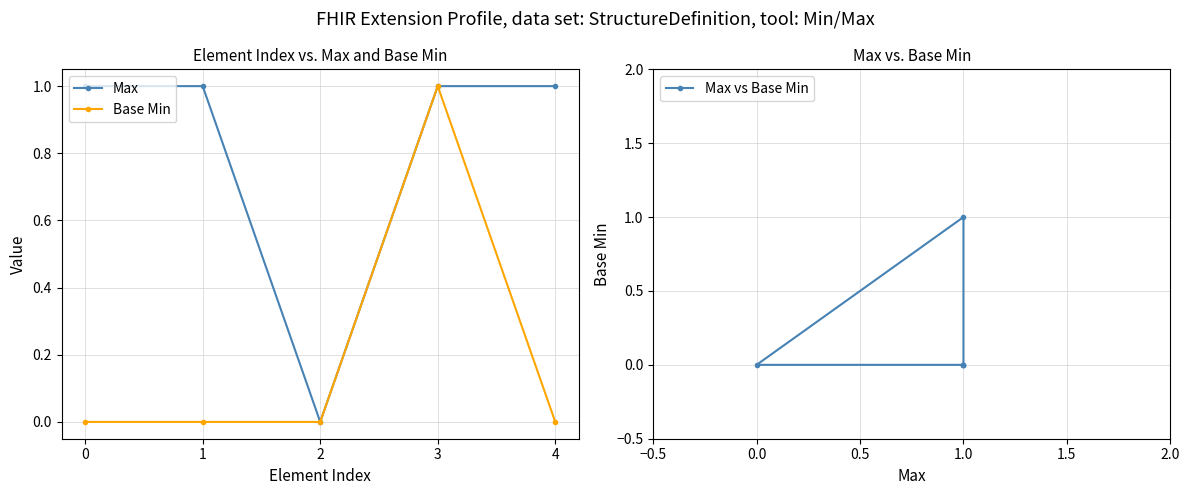

Is it true that Max equals 1 at 3?

False